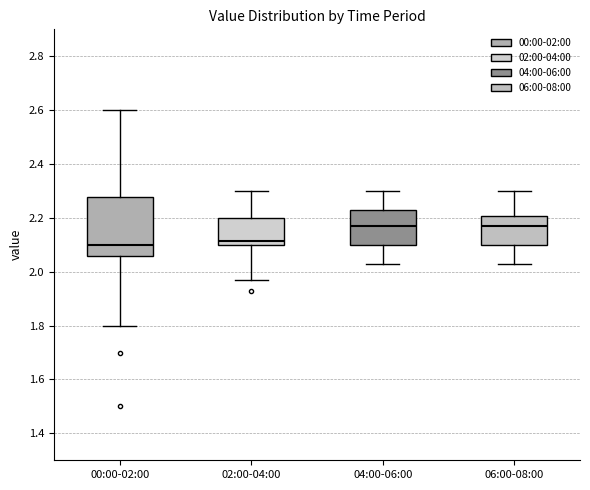

Comparing the boxes themselves (not the whiskers), which one is the tallest?

00:00-02:00